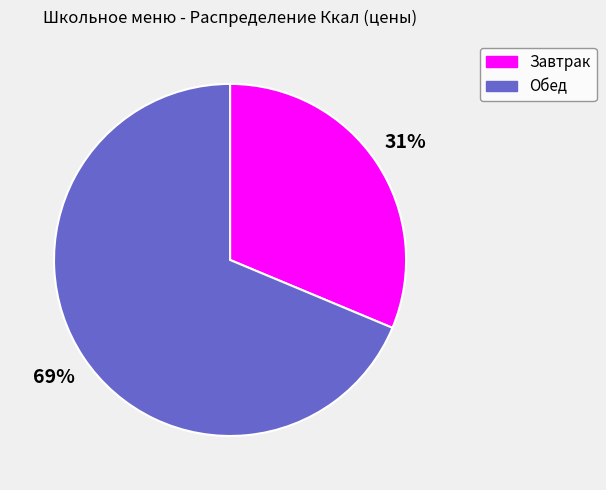

What is the majority slice?

Обед